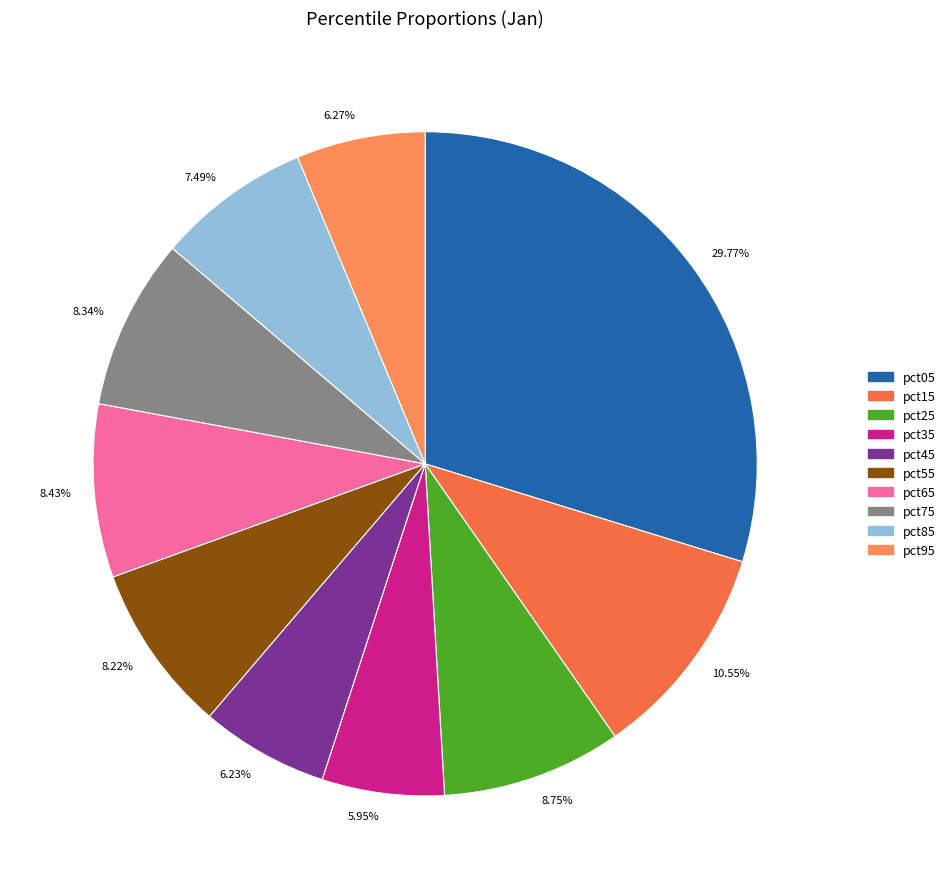

Does any single category account for the majority?

No